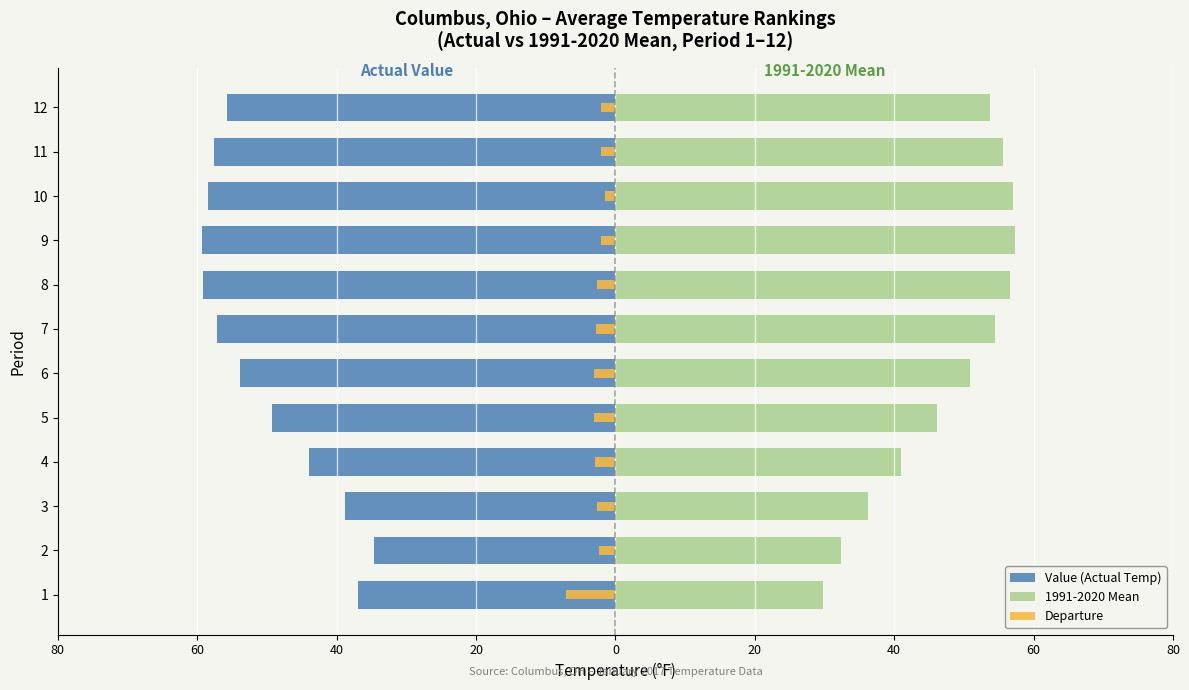

Reading left to right, what are all the values shown in this chart?

Value (Actual Temp): -36.9	-34.7	-38.8	-43.9	-49.2	-53.9	-57.2	-59.2	-59.3	-58.5	-57.6	-55.7
1991-2020 Mean: 29.8	32.3	36.2	41.0	46.2	50.9	54.4	56.6	57.3	57.0	55.6	53.7
Departure: -7.1	-2.4	-2.6	-2.9	-3.0	-3.0	-2.8	-2.6	-2.0	-1.5	-2.0	-2.0